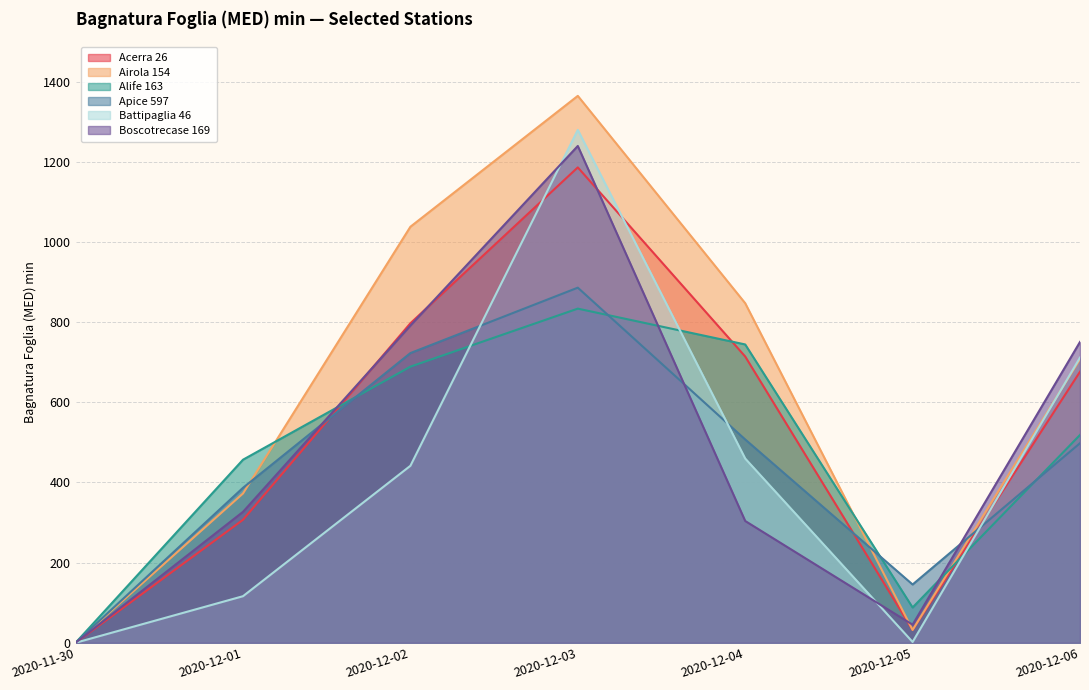

Is it true that Battipaglia 46 equals 578.4 at 2020-12-02?

False